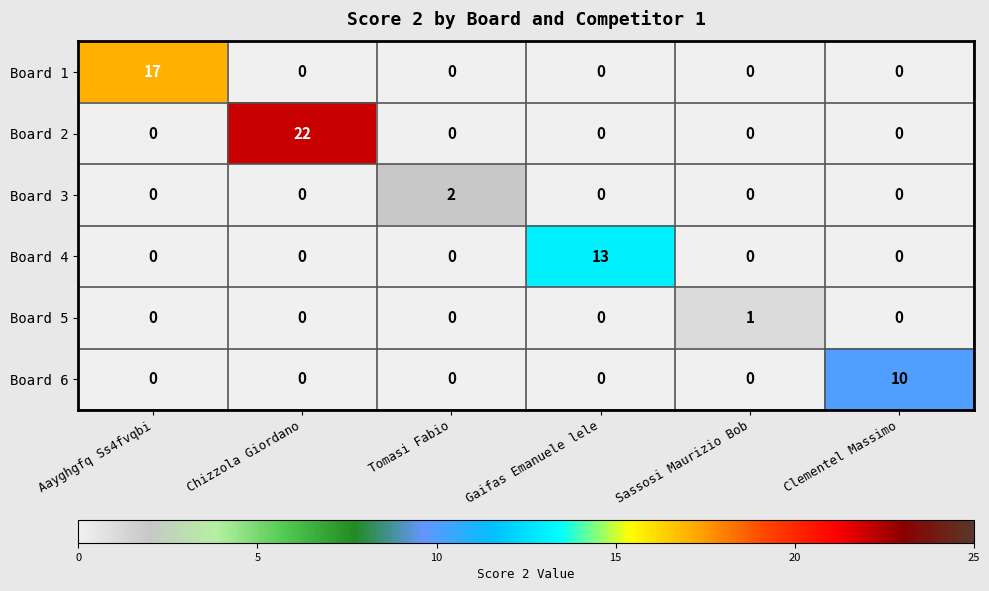

How many Board 3 values are between 0 and 1?

5